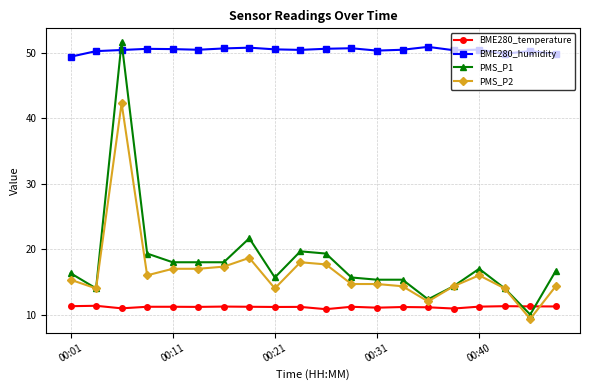

What is the smallest value displayed?

9.3